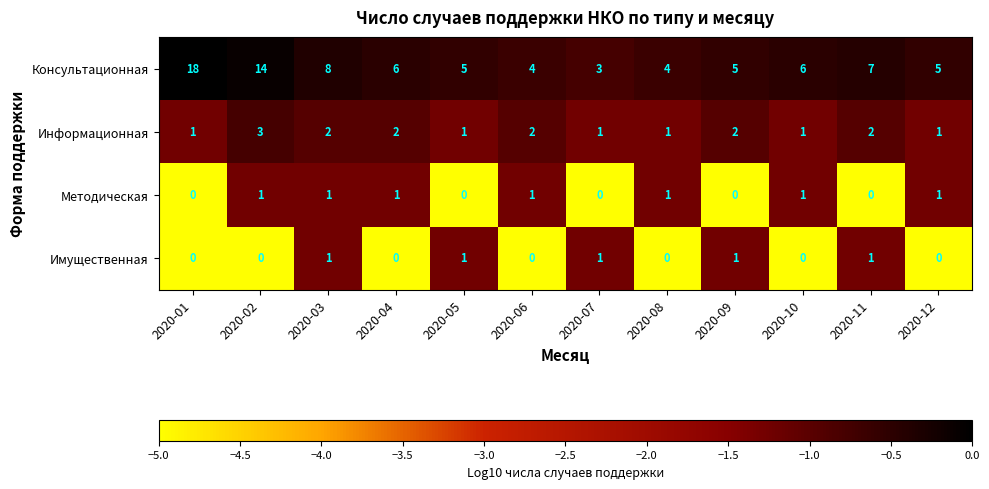

The Консультационная series shows 1 at 2020-06. True or false?

False